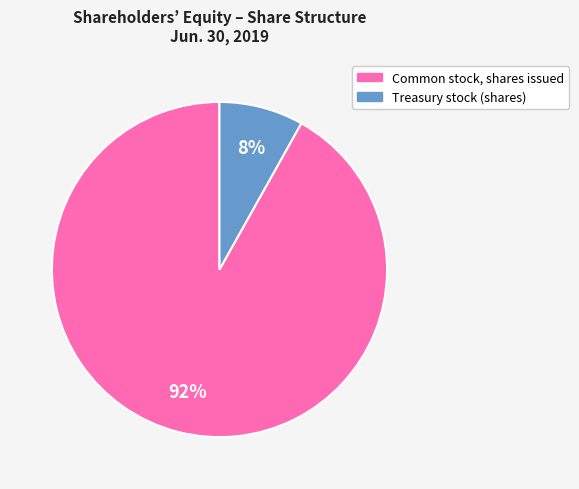

Which has a higher value, Treasury stock (shares) or Common stock, shares issued?

Common stock, shares issued